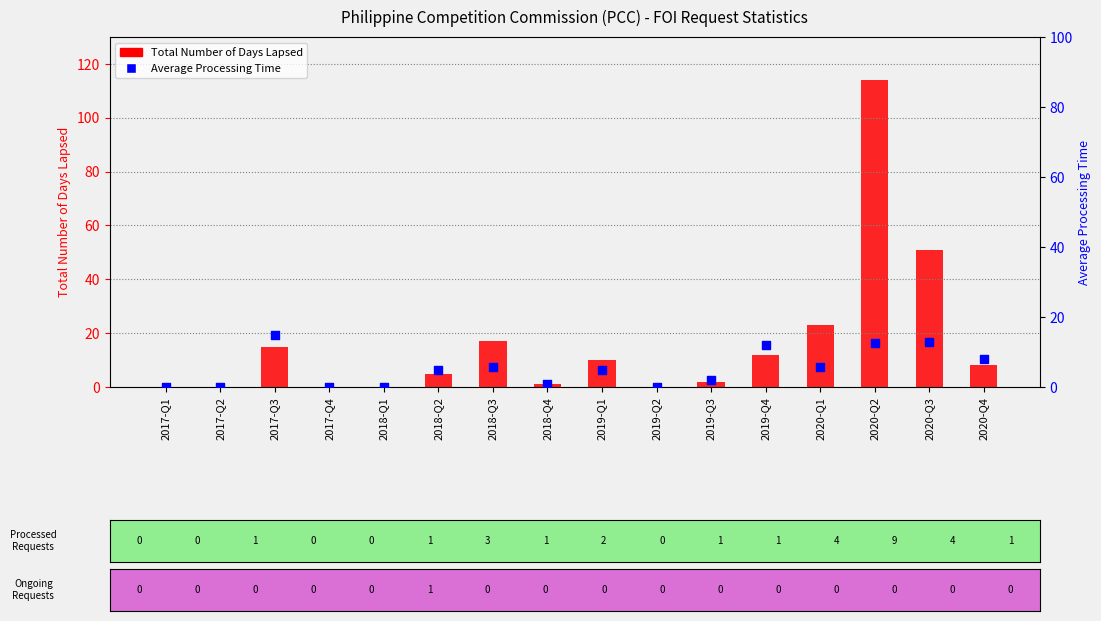

Which series has the largest total across all categories?

Total Number of Days Lapsed